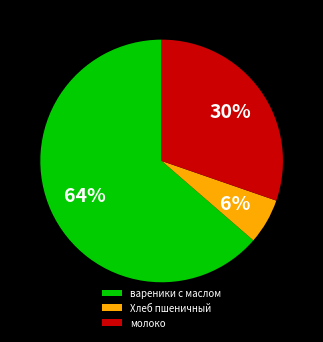

What is the largest slice in the pie chart?

вареники с маслом